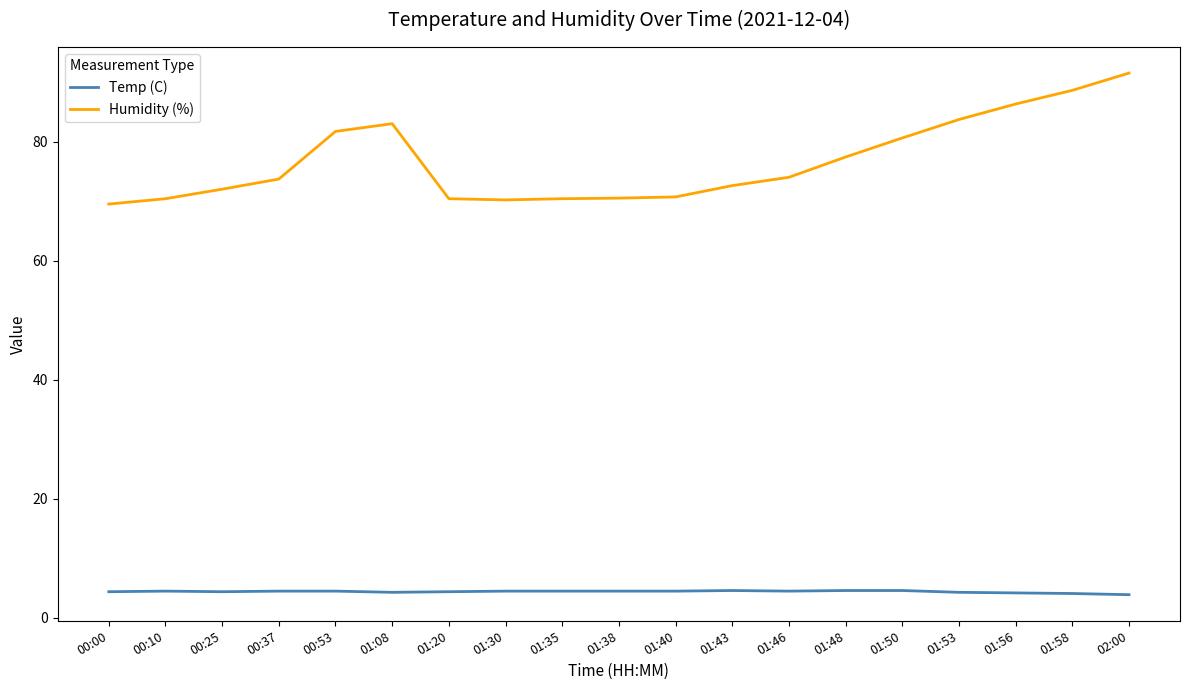

What position from the left is 01:53?

16